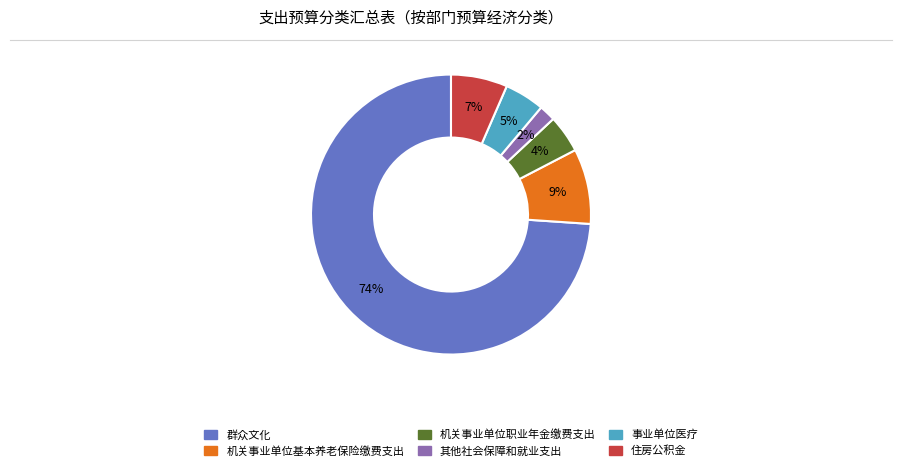

Which category accounts for the majority?

群众文化